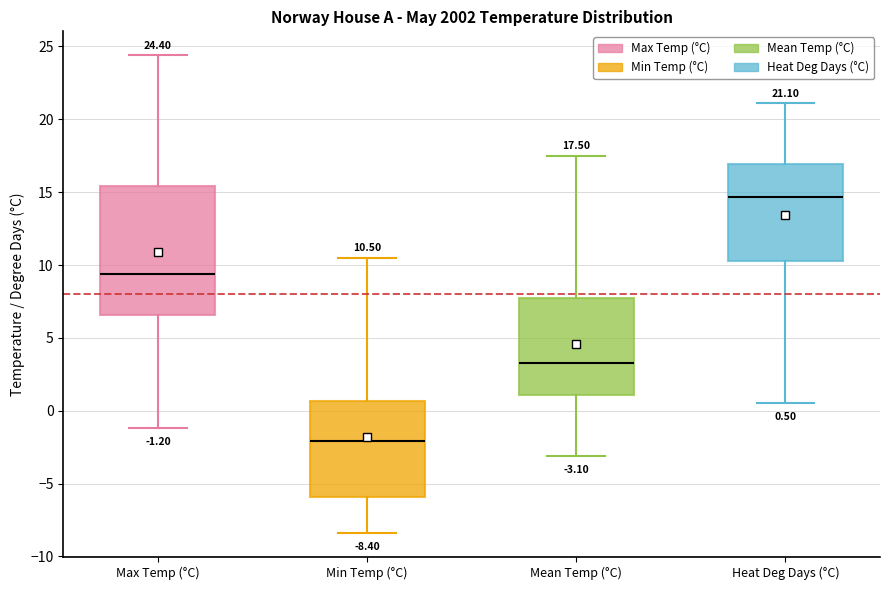

Comparing the boxes themselves (not the whiskers), which one is the tallest?

Max Temp (°C)